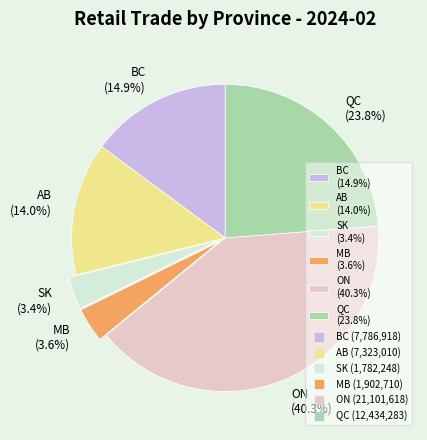

Is ON the majority of the pie?

No